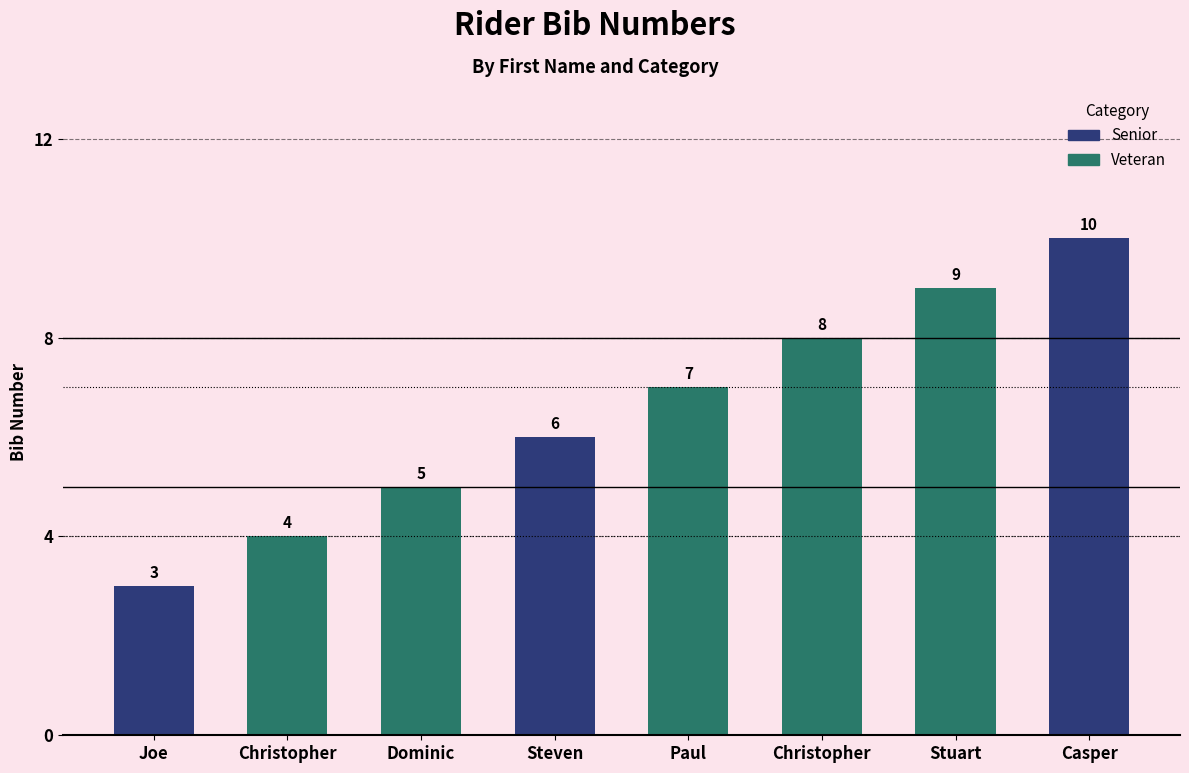

True or false: the data shows 7 at Paul.

True